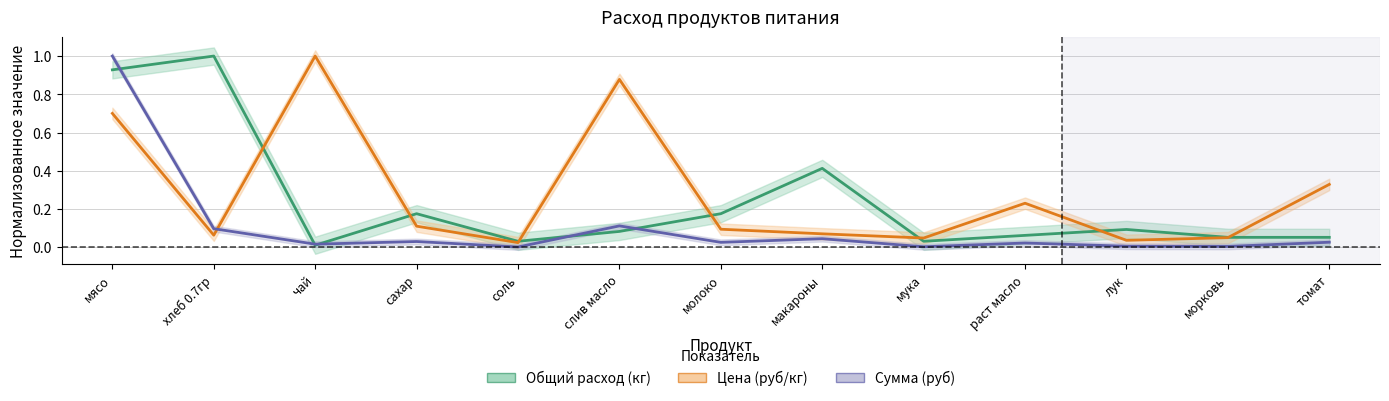

What is the approximate value of Цена (руб/кг) at сахар?

0.1